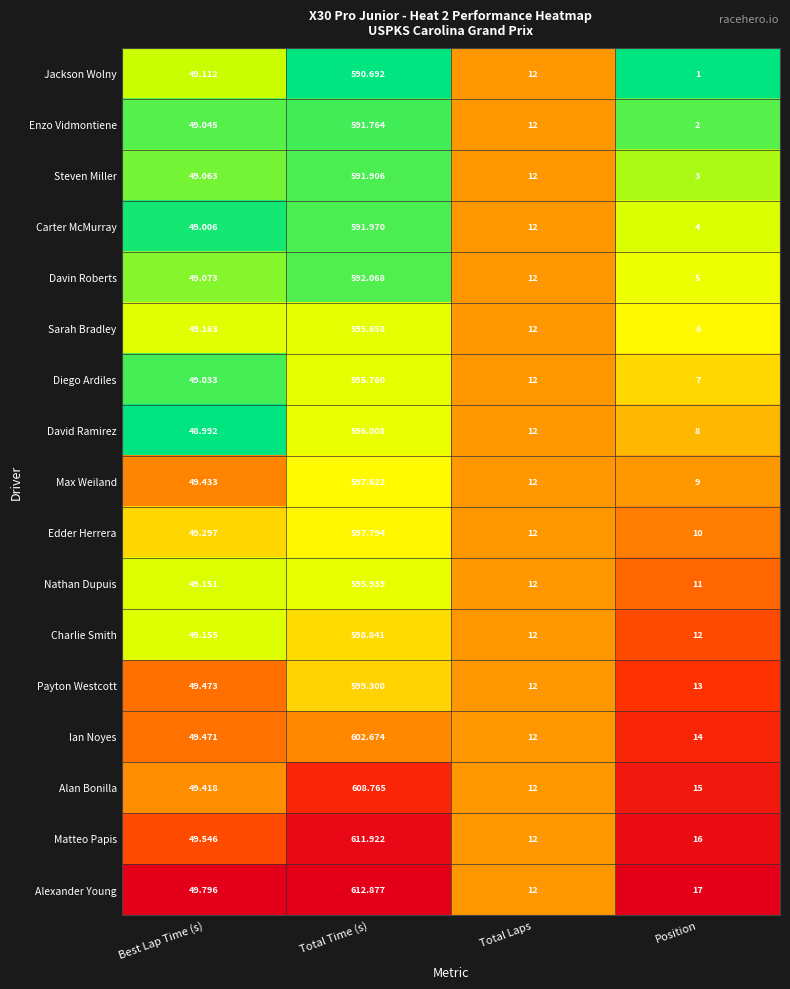

Which category has the highest value across all series?

Total Time (s)